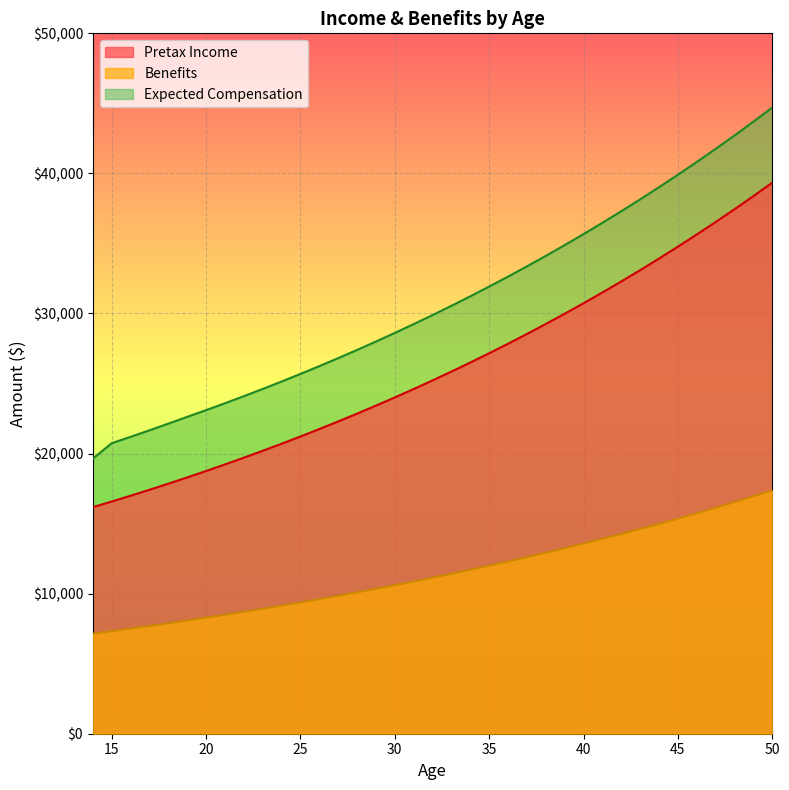

At how many categories does at least one series exceed 42805?

2